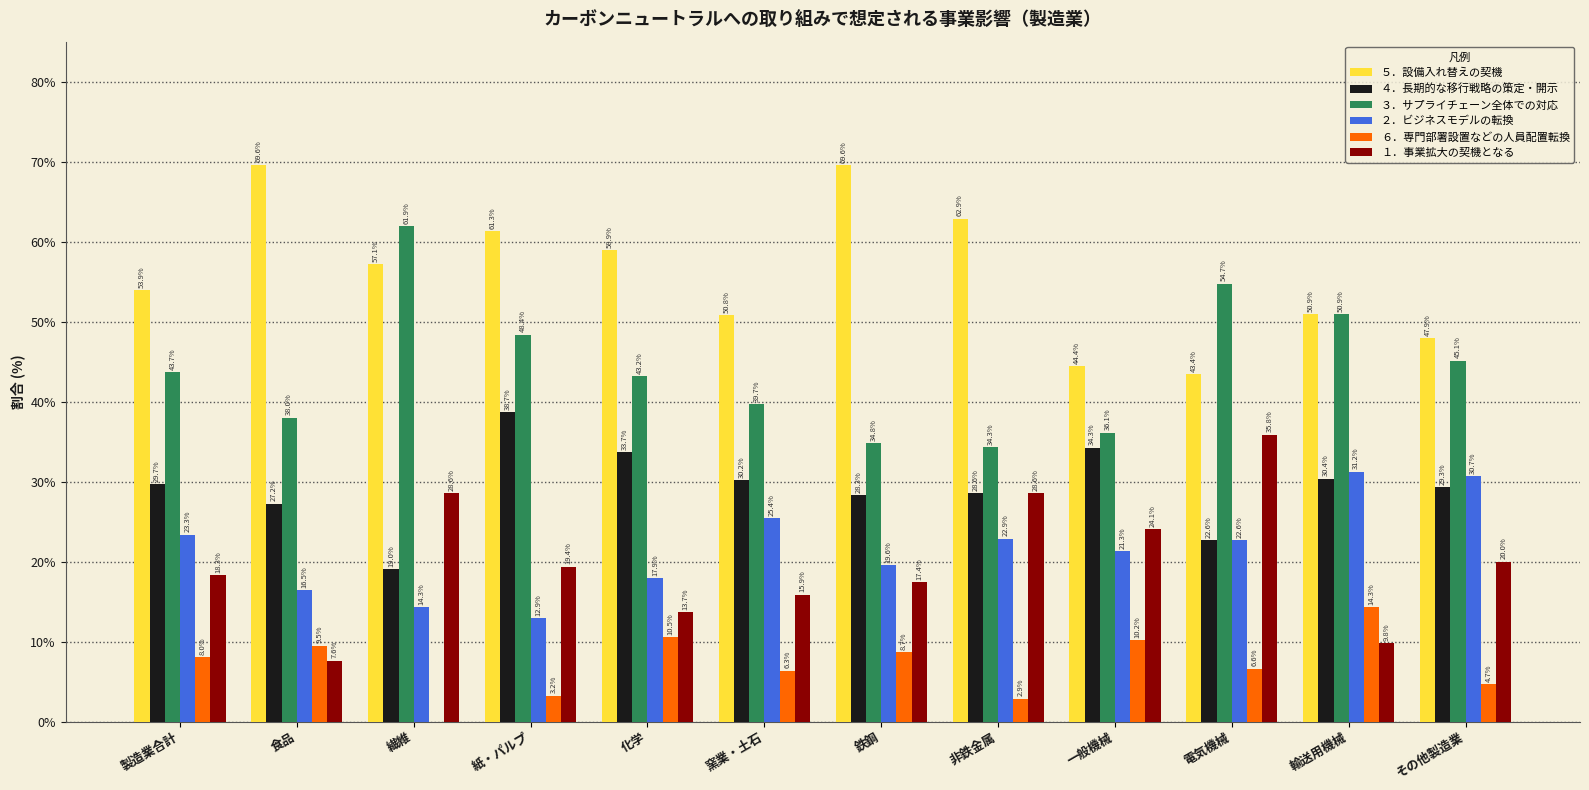

Between 紙・パルプ and 輸送用機械, which series saw the biggest shift?

２．ビジネスモデルの転換